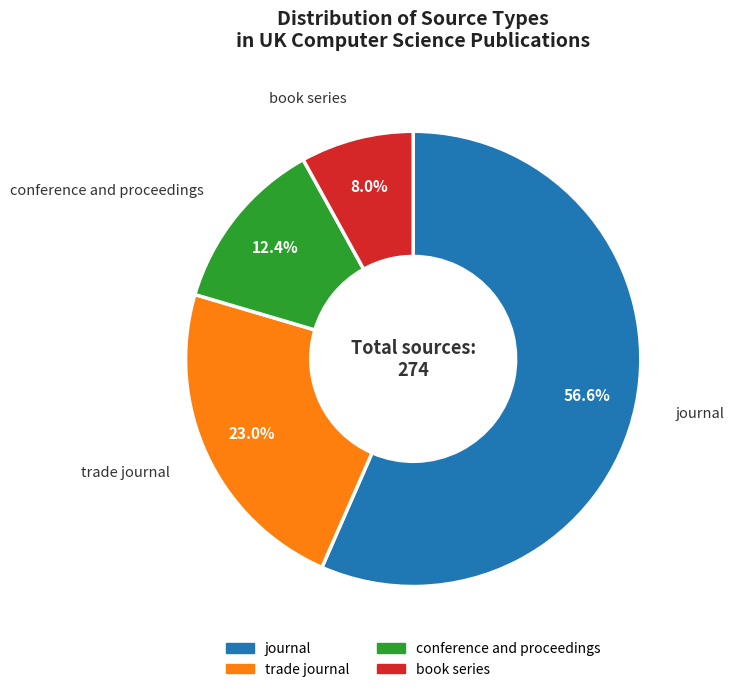

To the nearest percent, what is the difference between the largest and smallest slice percentages?

49%